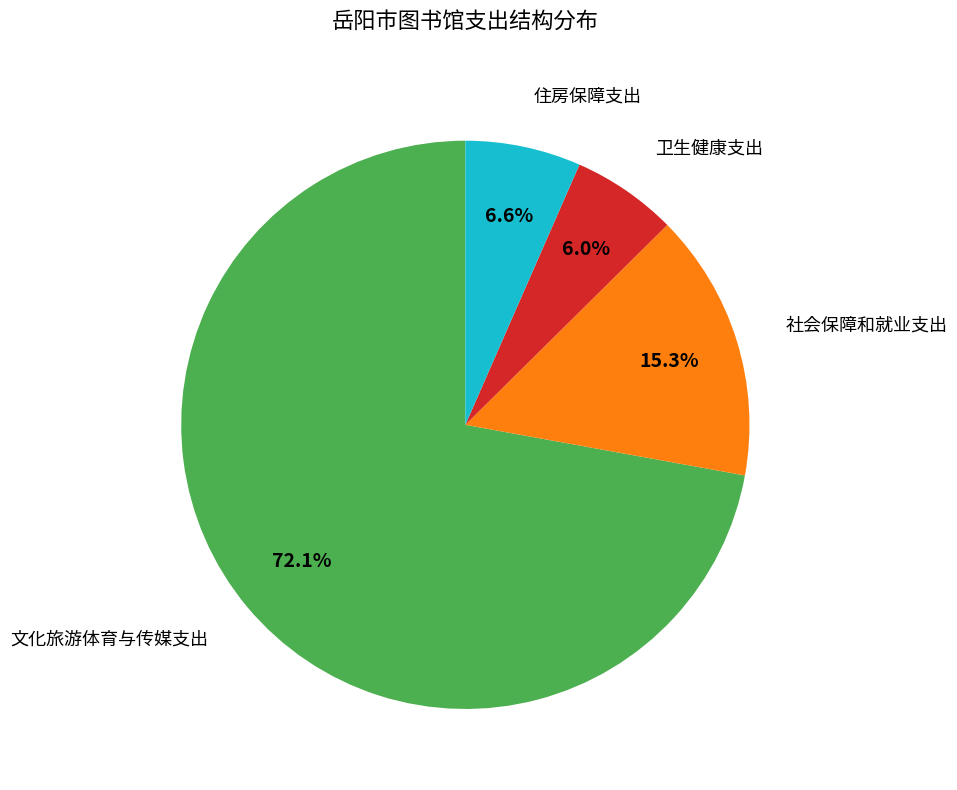

How many segments does this pie chart have?

4